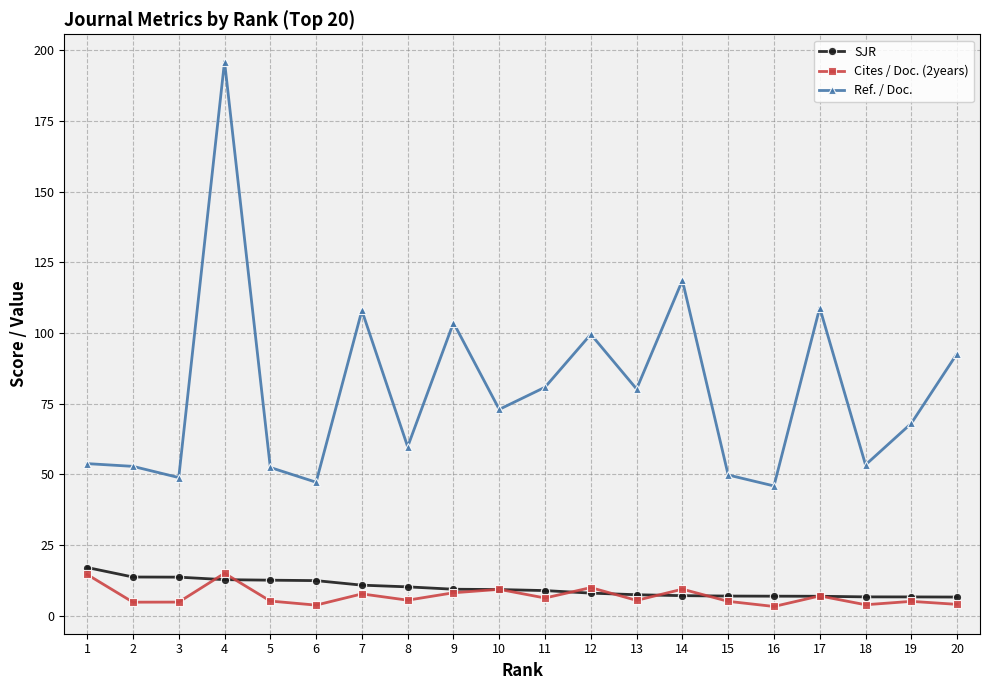

What is the total value across all series at 5?

70.0